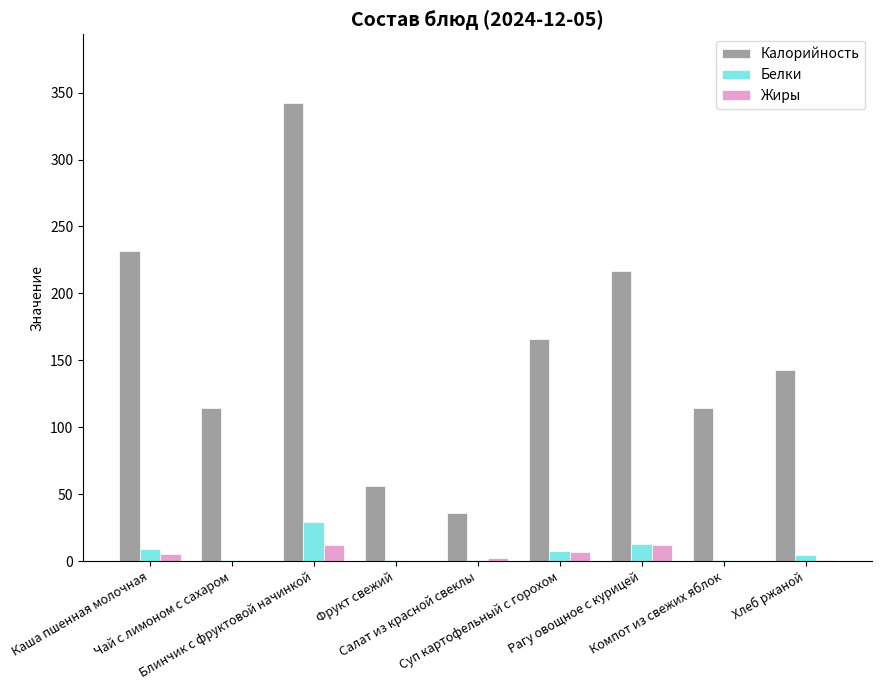

Which series has the largest total across all categories?

Калорийность